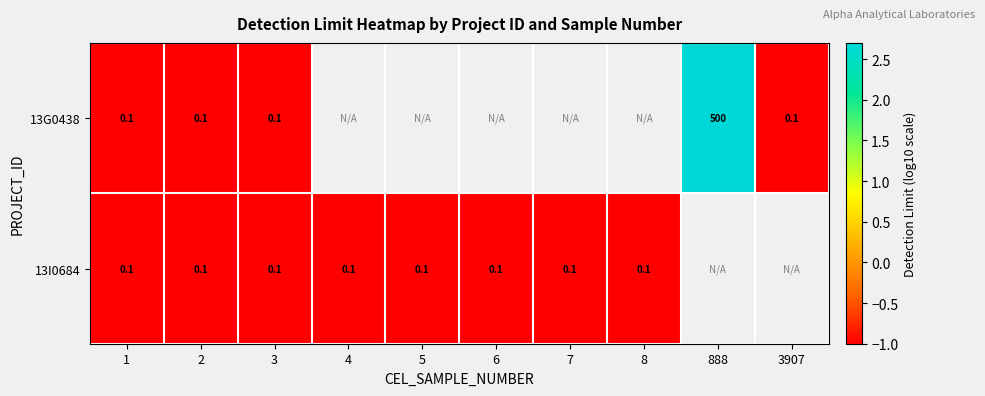

At how many categories does at least one series exceed 0?

1